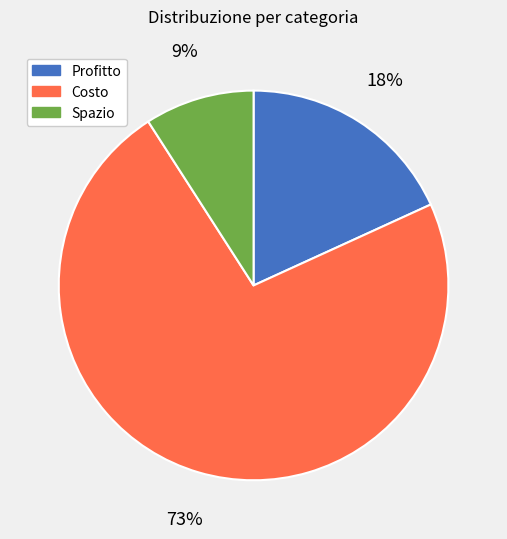

Is the sum of Spazio and Profitto greater than half?

No